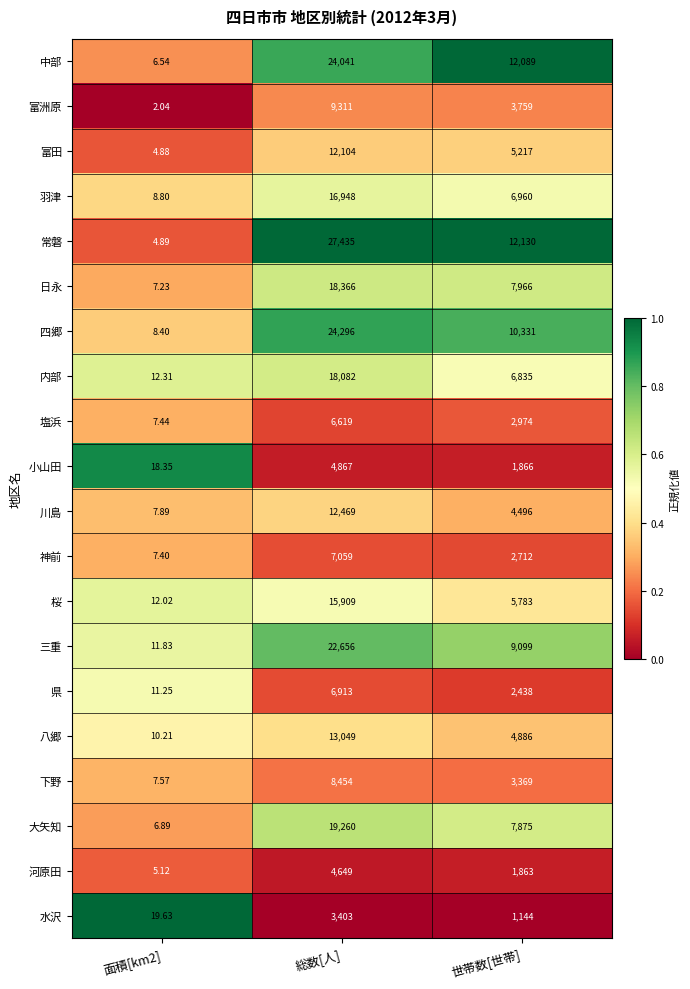

Which series changed the most between 面積[km2] and 総数[人]?

常磐